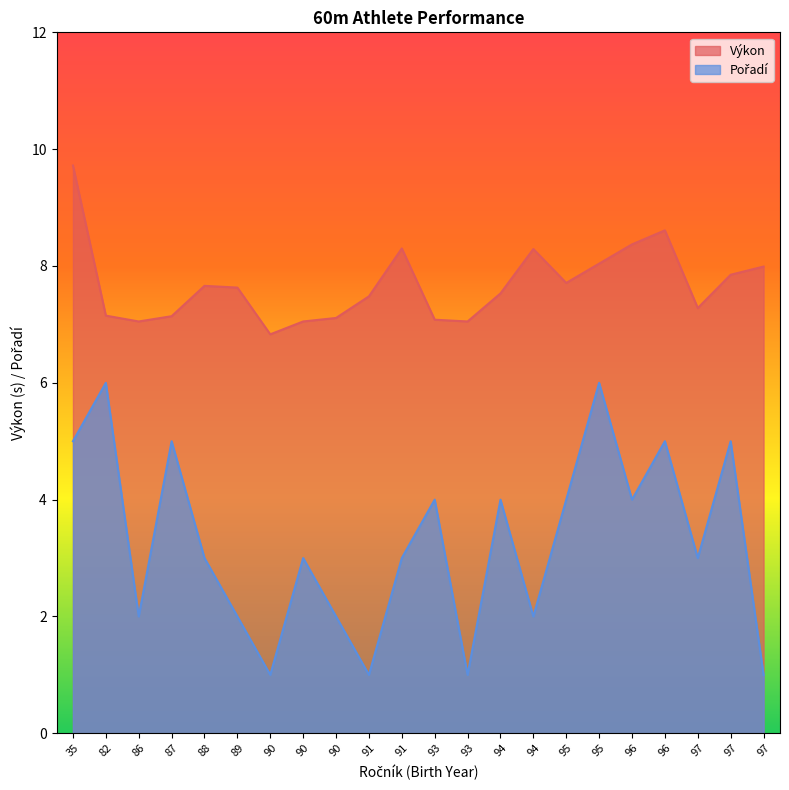

True or false: Pořadí and Výkon cross at least once.

False